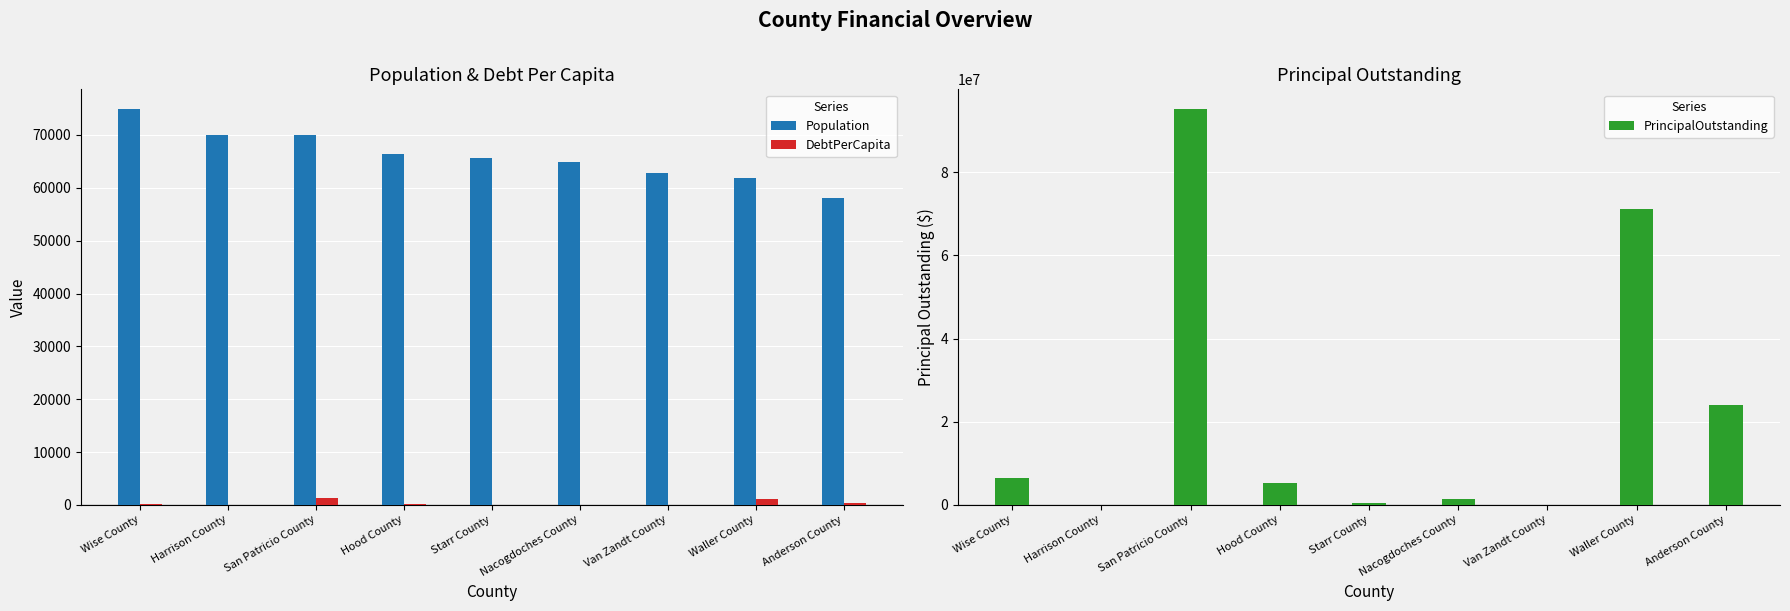

How many data points in DebtPerCapita are above 77?

5